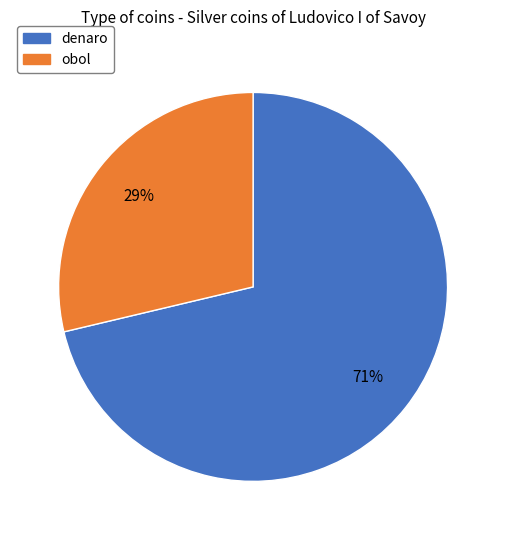

What percentage is the obol slice, to the nearest percent?

29%